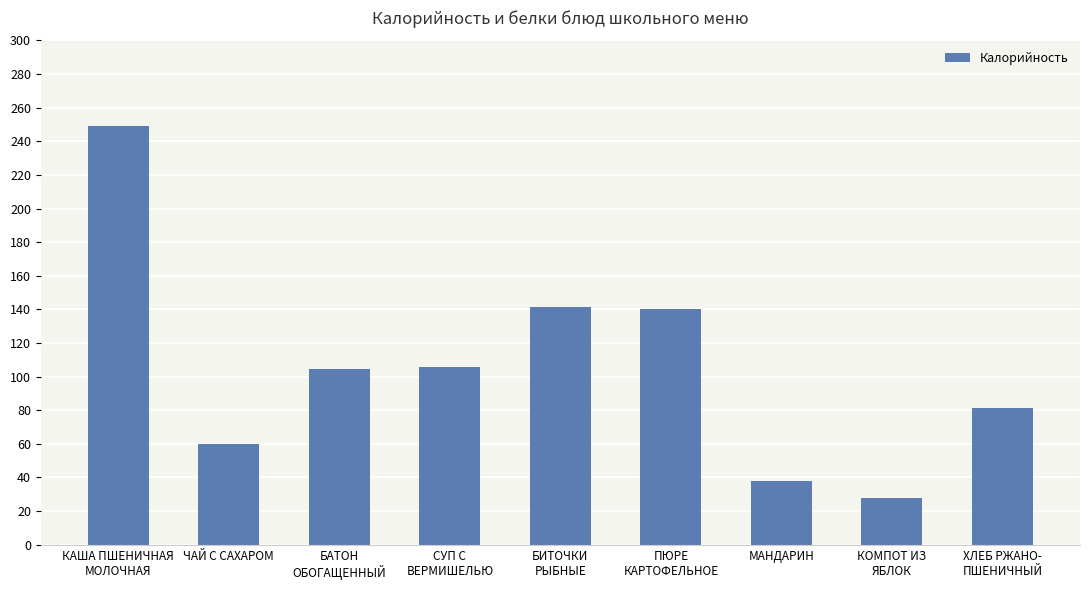

Does the chart contain stacked bars?

No